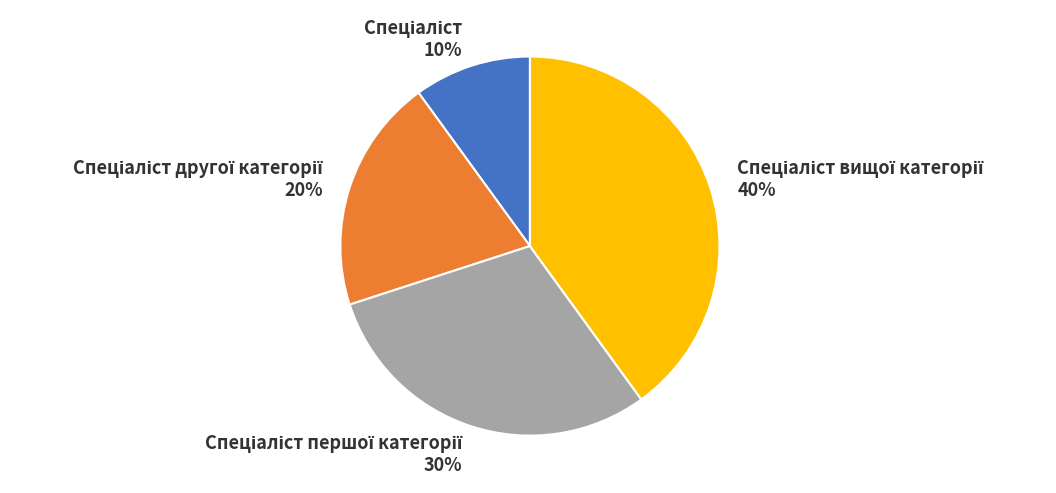

To the nearest percent, what is the difference between the largest and smallest slice percentages?

30%